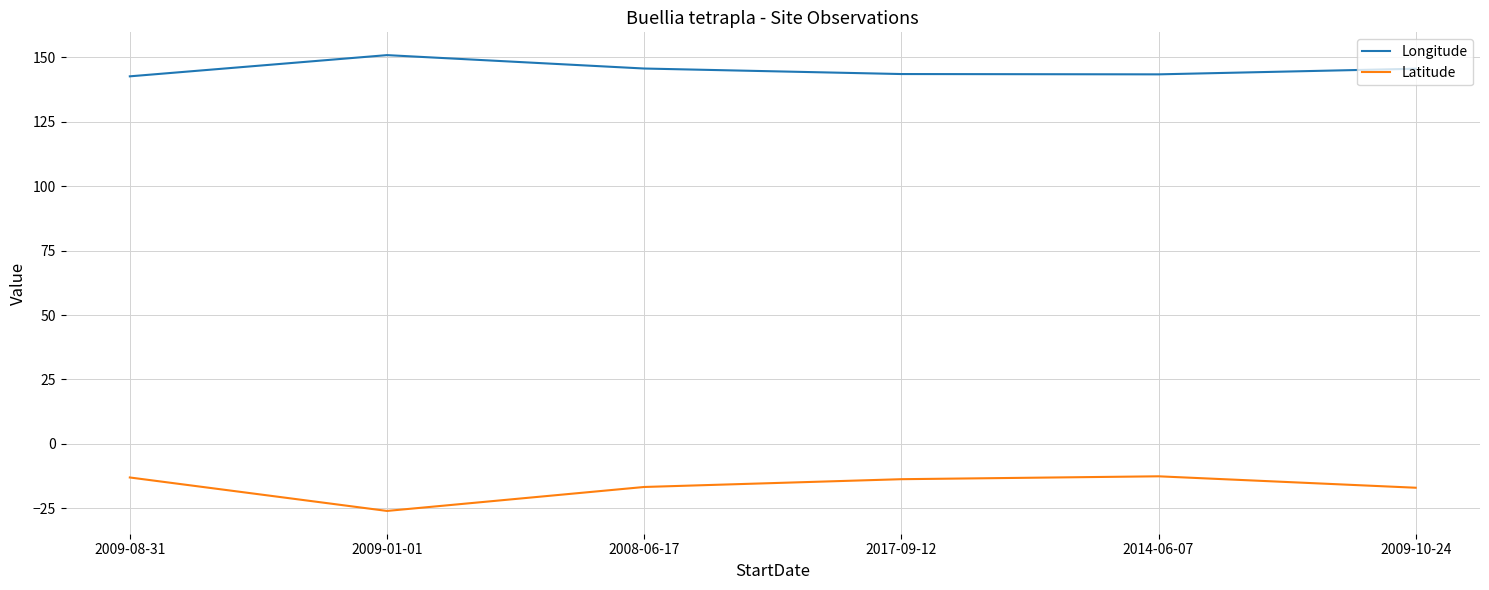

Which series has the largest range (max minus min)?

Latitude